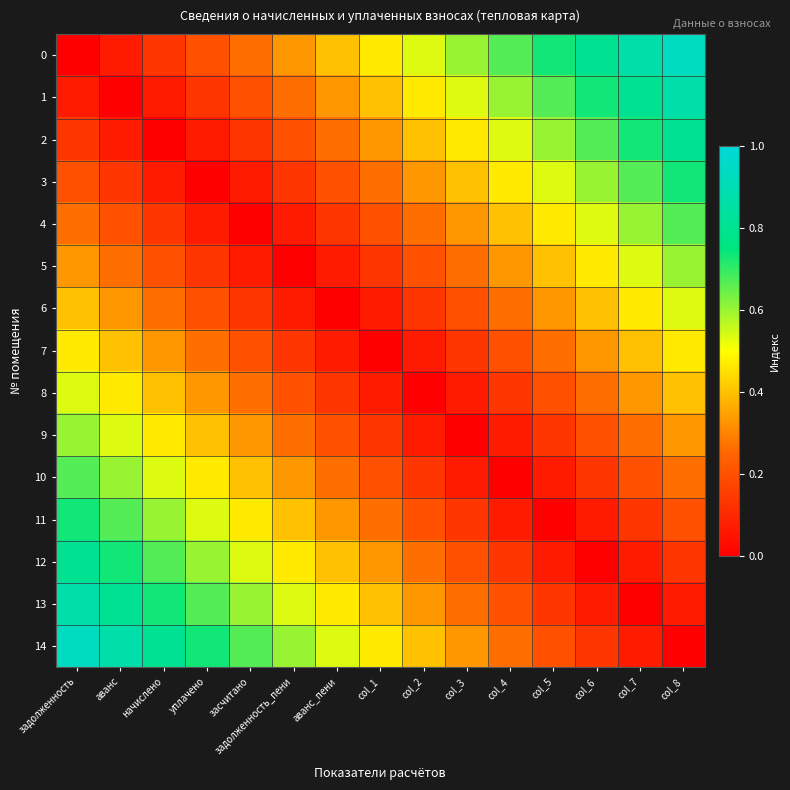

Reading left to right, transcribe all the data shown in this chart.

0: задолженность=0.0	аванс=0.1	начислено=0.1	уплачено=0.2	засчитано=0.3	задолженность_пени=0.3	аванс_пени=0.4	col_1=0.5	col_2=0.5	col_3=0.6	col_4=0.7	col_5=0.7	col_6=0.8	col_7=0.9	col_8=0.9
1: задолженность=0.1	аванс=0.0	начислено=0.1	уплачено=0.1	засчитано=0.2	задолженность_пени=0.3	аванс_пени=0.3	col_1=0.4	col_2=0.5	col_3=0.5	col_4=0.6	col_5=0.7	col_6=0.7	col_7=0.8	col_8=0.9
2: задолженность=0.1	аванс=0.1	начислено=0.0	уплачено=0.1	засчитано=0.1	задолженность_пени=0.2	аванс_пени=0.3	col_1=0.3	col_2=0.4	col_3=0.5	col_4=0.5	col_5=0.6	col_6=0.7	col_7=0.7	col_8=0.8
3: задолженность=0.2	аванс=0.1	начислено=0.1	уплачено=0.0	засчитано=0.1	задолженность_пени=0.1	аванс_пени=0.2	col_1=0.3	col_2=0.3	col_3=0.4	col_4=0.5	col_5=0.5	col_6=0.6	col_7=0.7	col_8=0.7
4: задолженность=0.3	аванс=0.2	начислено=0.1	уплачено=0.1	засчитано=0.0	задолженность_пени=0.1	аванс_пени=0.1	col_1=0.2	col_2=0.3	col_3=0.3	col_4=0.4	col_5=0.5	col_6=0.5	col_7=0.6	col_8=0.7
5: задолженность=0.3	аванс=0.3	начислено=0.2	уплачено=0.1	засчитано=0.1	задолженность_пени=0.0	аванс_пени=0.1	col_1=0.1	col_2=0.2	col_3=0.3	col_4=0.3	col_5=0.4	col_6=0.5	col_7=0.5	col_8=0.6
6: задолженность=0.4	аванс=0.3	начислено=0.3	уплачено=0.2	засчитано=0.1	задолженность_пени=0.1	аванс_пени=0.0	col_1=0.1	col_2=0.1	col_3=0.2	col_4=0.3	col_5=0.3	col_6=0.4	col_7=0.5	col_8=0.5
7: задолженность=0.5	аванс=0.4	начислено=0.3	уплачено=0.3	засчитано=0.2	задолженность_пени=0.1	аванс_пени=0.1	col_1=0.0	col_2=0.1	col_3=0.1	col_4=0.2	col_5=0.3	col_6=0.3	col_7=0.4	col_8=0.5
8: задолженность=0.5	аванс=0.5	начислено=0.4	уплачено=0.3	засчитано=0.3	задолженность_пени=0.2	аванс_пени=0.1	col_1=0.1	col_2=0.0	col_3=0.1	col_4=0.1	col_5=0.2	col_6=0.3	col_7=0.3	col_8=0.4
9: задолженность=0.6	аванс=0.5	начислено=0.5	уплачено=0.4	засчитано=0.3	задолженность_пени=0.3	аванс_пени=0.2	col_1=0.1	col_2=0.1	col_3=0.0	col_4=0.1	col_5=0.1	col_6=0.2	col_7=0.3	col_8=0.3
10: задолженность=0.7	аванс=0.6	начислено=0.5	уплачено=0.5	засчитано=0.4	задолженность_пени=0.3	аванс_пени=0.3	col_1=0.2	col_2=0.1	col_3=0.1	col_4=0.0	col_5=0.1	col_6=0.1	col_7=0.2	col_8=0.3
11: задолженность=0.7	аванс=0.7	начислено=0.6	уплачено=0.5	засчитано=0.5	задолженность_пени=0.4	аванс_пени=0.3	col_1=0.3	col_2=0.2	col_3=0.1	col_4=0.1	col_5=0.0	col_6=0.1	col_7=0.1	col_8=0.2
12: задолженность=0.8	аванс=0.7	начислено=0.7	уплачено=0.6	засчитано=0.5	задолженность_пени=0.5	аванс_пени=0.4	col_1=0.3	col_2=0.3	col_3=0.2	col_4=0.1	col_5=0.1	col_6=0.0	col_7=0.1	col_8=0.1
13: задолженность=0.9	аванс=0.8	начислено=0.7	уплачено=0.7	засчитано=0.6	задолженность_пени=0.5	аванс_пени=0.5	col_1=0.4	col_2=0.3	col_3=0.3	col_4=0.2	col_5=0.1	col_6=0.1	col_7=0.0	col_8=0.1
14: задолженность=0.9	аванс=0.9	начислено=0.8	уплачено=0.7	засчитано=0.7	задолженность_пени=0.6	аванс_пени=0.5	col_1=0.5	col_2=0.4	col_3=0.3	col_4=0.3	col_5=0.2	col_6=0.1	col_7=0.1	col_8=0.0